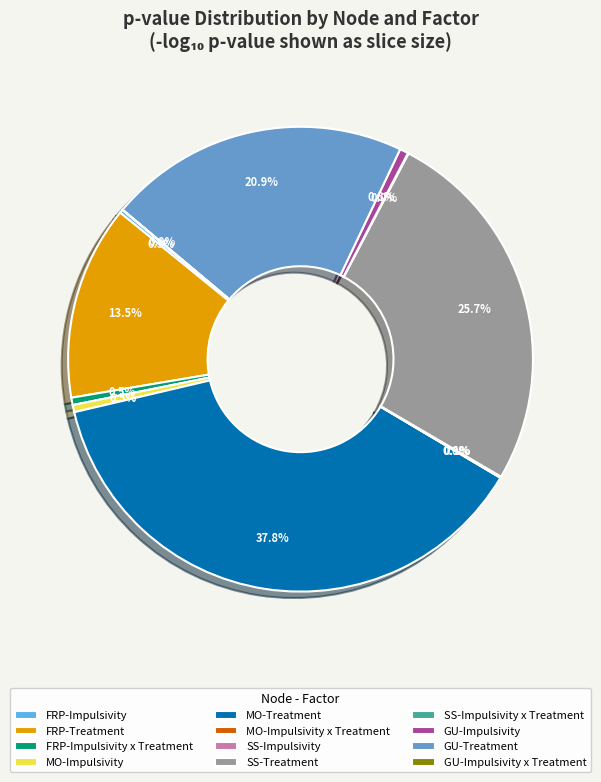

Which has a higher value, MO-Treatment or GU-Impulsivity?

MO-Treatment